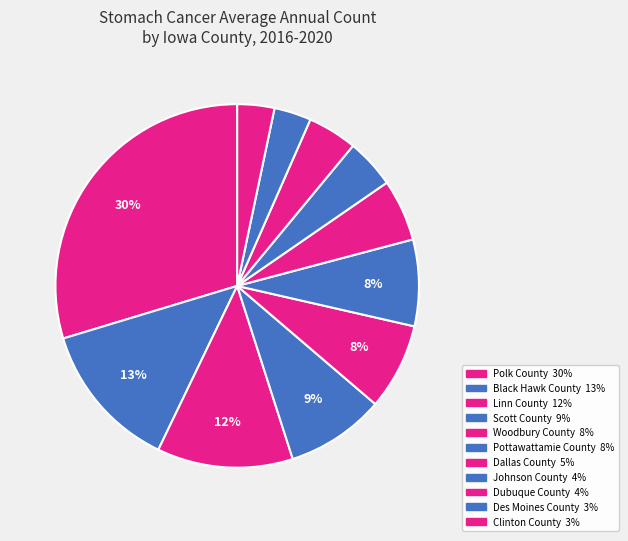

Is there any slice that represents more than half of the pie?

No